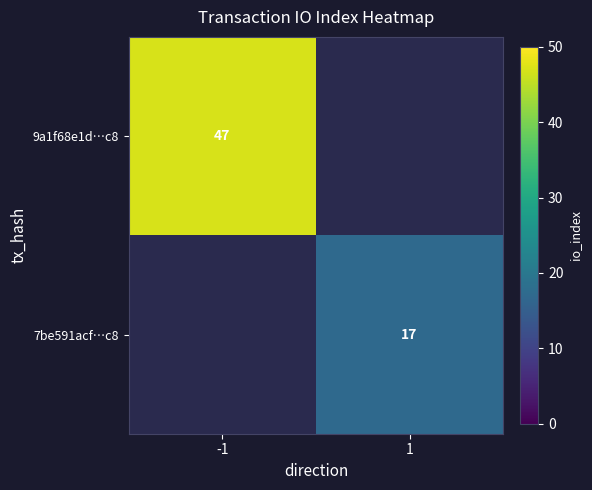

True or false: 9a1f68e1d…c8 has a value of 47 at -1.

True